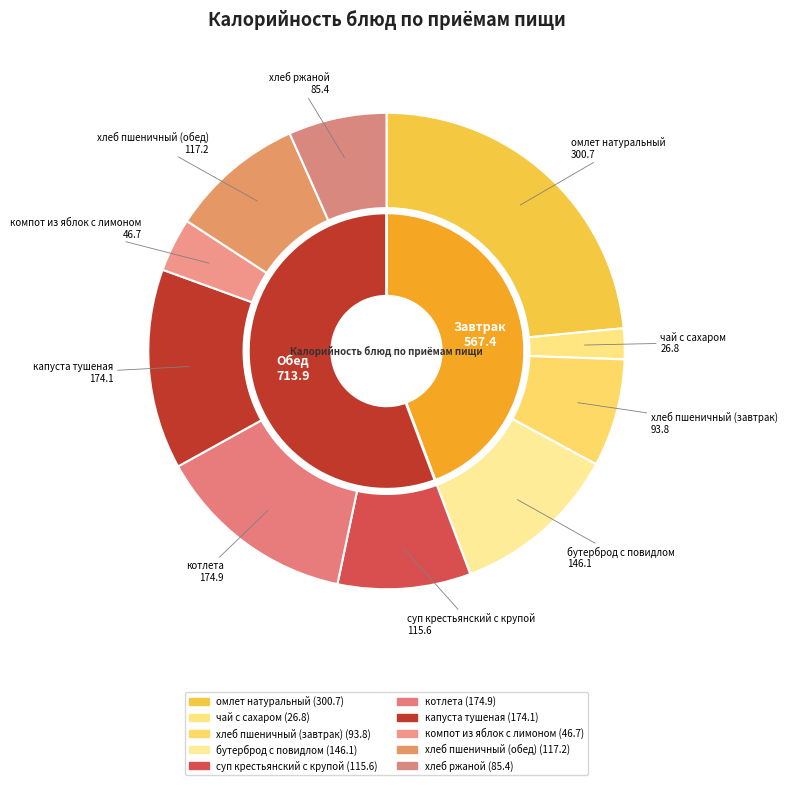

To the nearest percent, what is the difference between the хлеб ржаной and котлета slice percentages?

7%